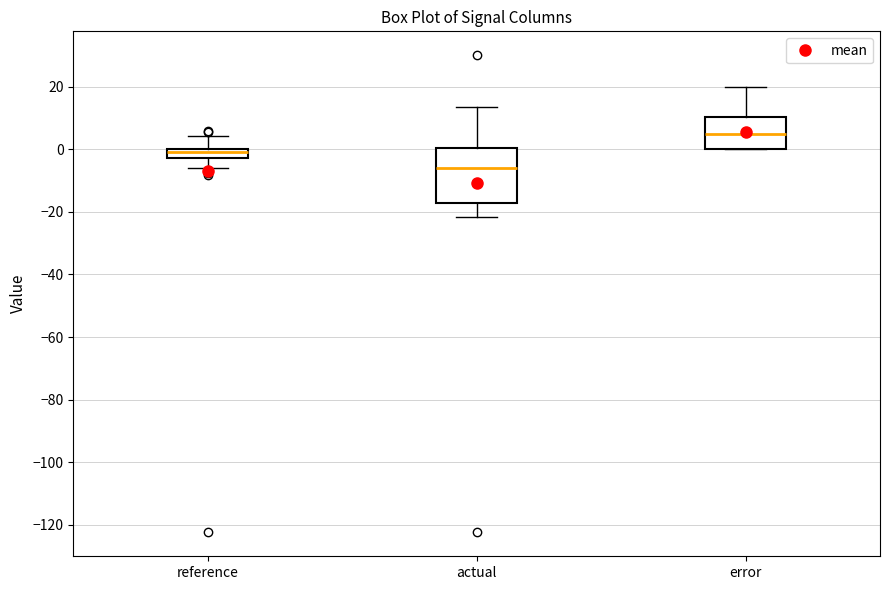

Reading left to right, transcribe this box plot: for each box, give where its median line is, the range the box spans, and where its two whiskers end, as read against the y-axis. The values are not printed on the chart, so give them approximately, as read against the axis.

reference: median 0 (inside the box), box -2 to 0, whiskers -6 to 4
actual: median -6, box -18 to 0, whiskers -22 to 14
error: median 4, box 0 to 10, whiskers 0 to 20